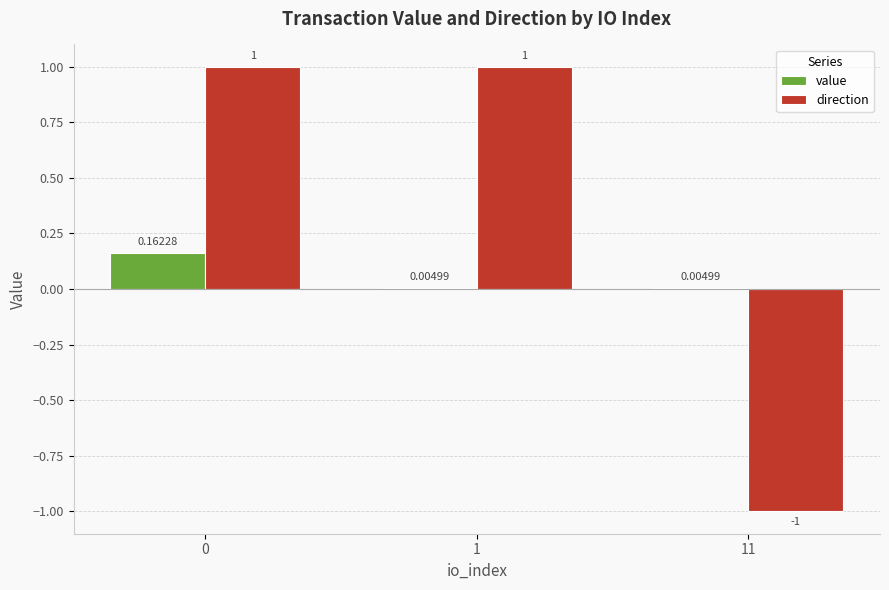

The value of direction at 1 is 1.0. True or false?

True